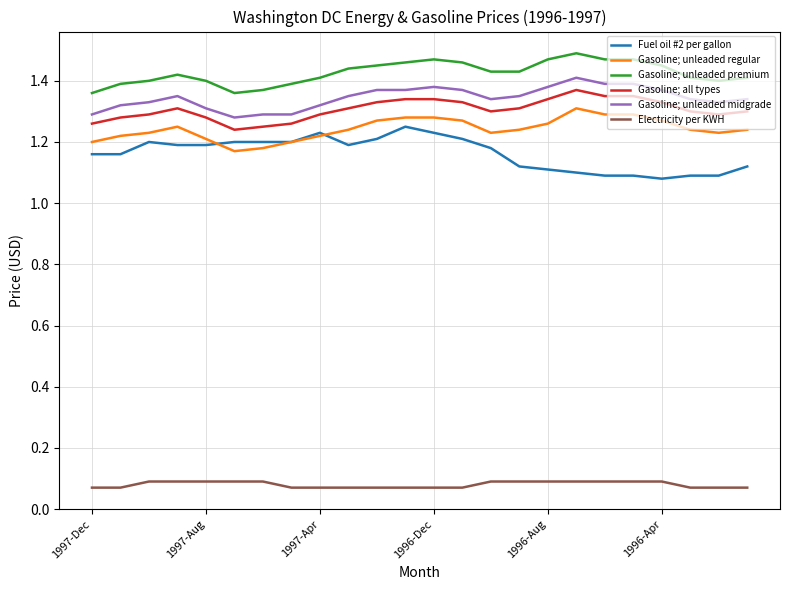

Which series has the largest range (max minus min)?

Fuel oil #2 per gallon